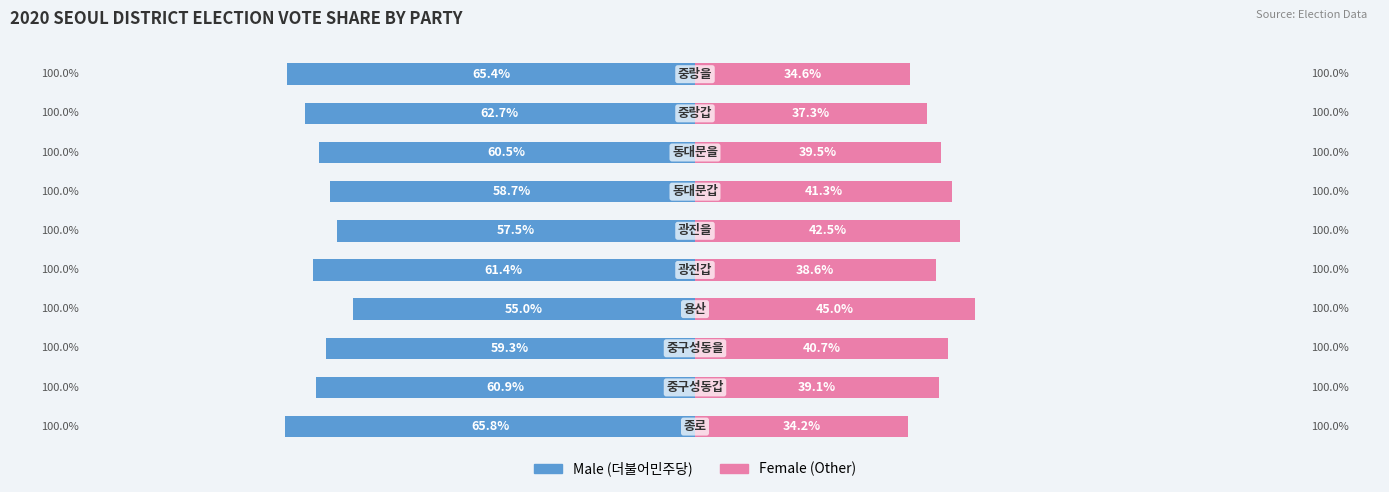

What is the minimum value shown in the chart?

-65.8